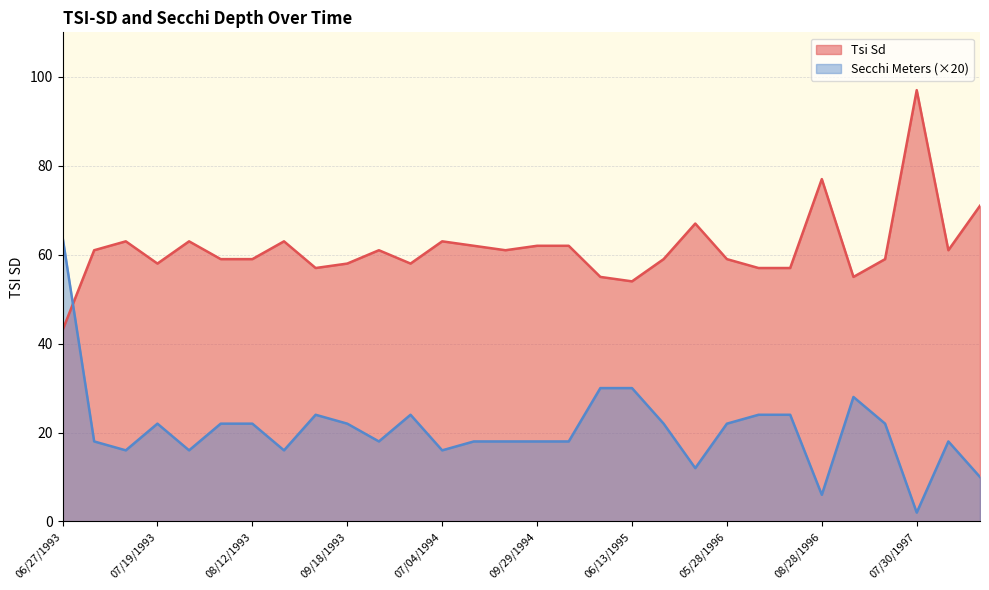

Rank the series by their average value, from lowest to highest.

Secchi Meters (×20), Tsi Sd